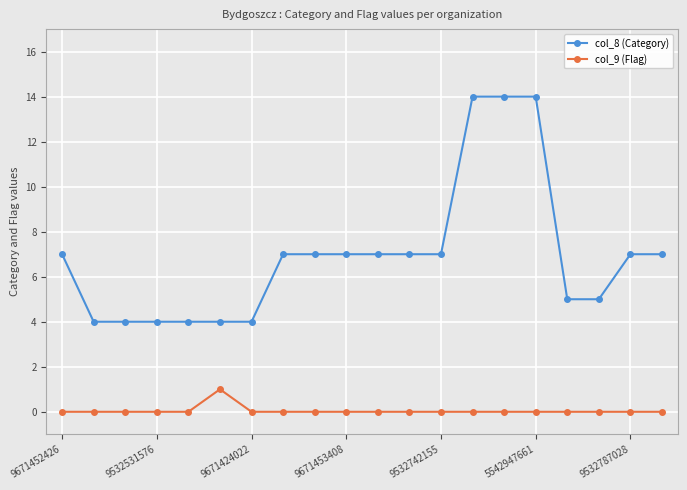

Which series has the widest spread of values?

col_8 (Category)